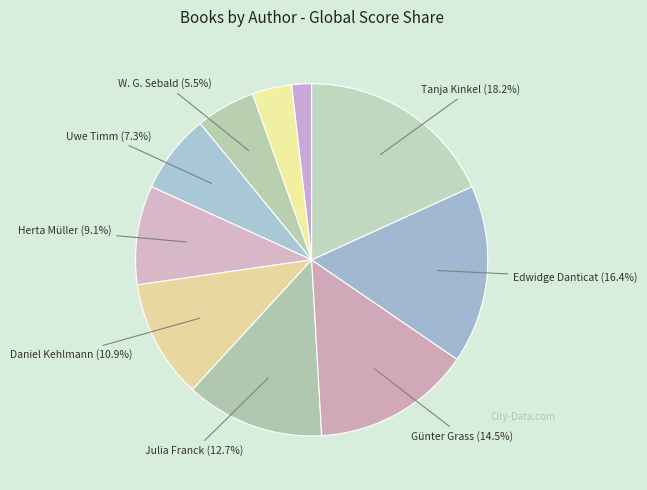

How many slices are in this pie chart?

10